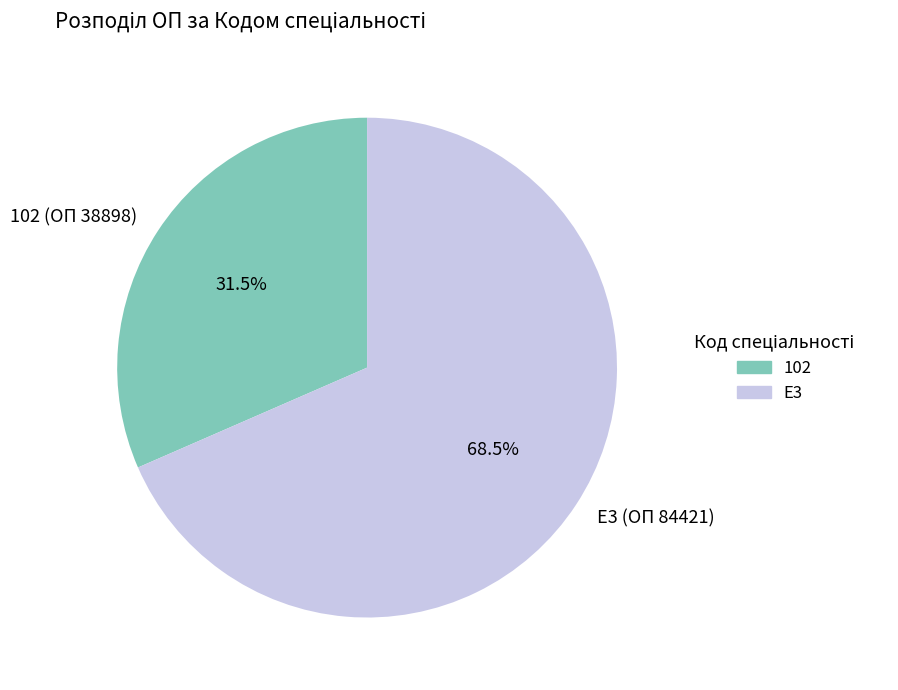

Is there any slice that represents more than half of the pie?

Yes